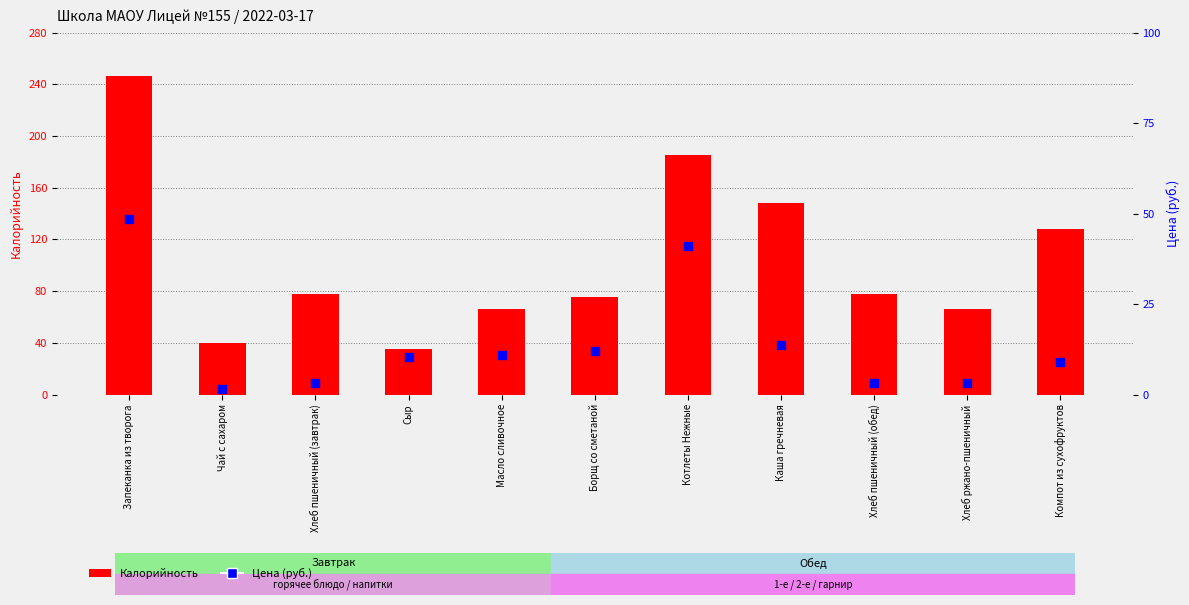

At how many categories does at least one series exceed 33?

11